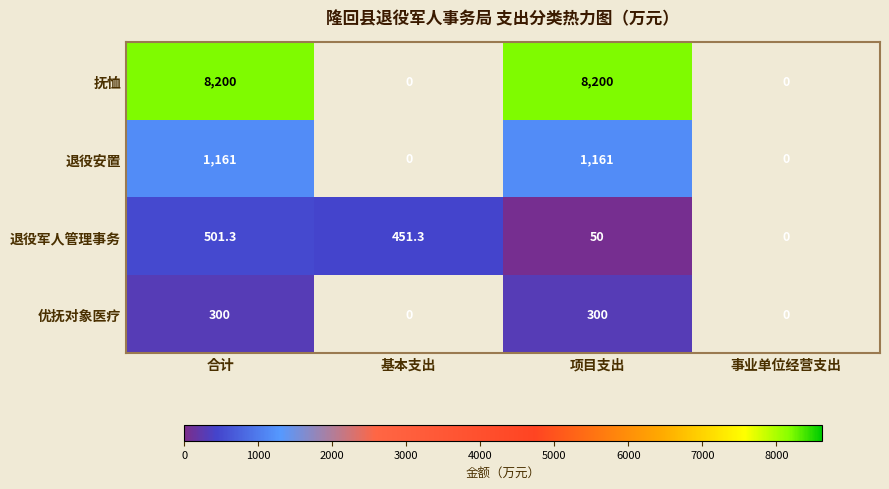

What is the maximum value shown in the chart?

8200.0